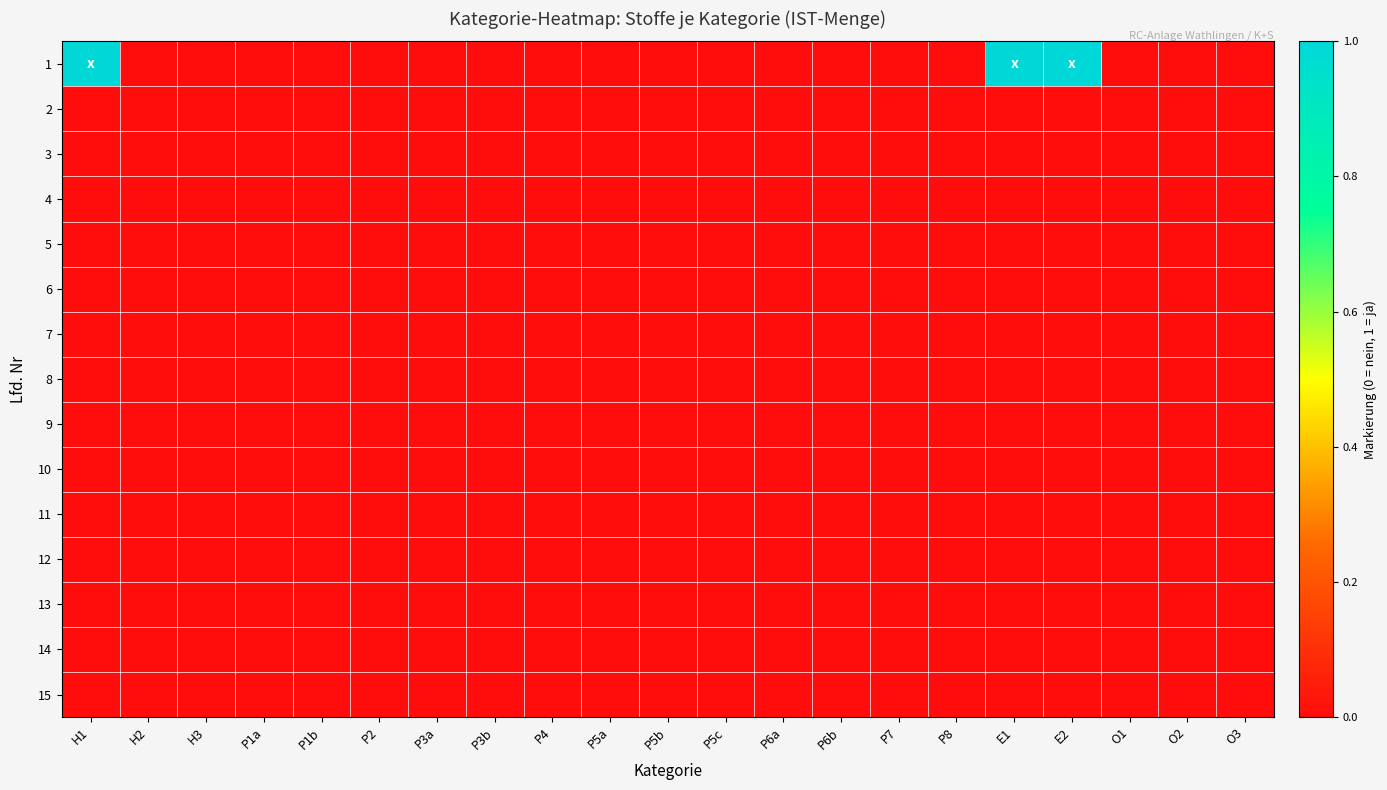

Reading left to right, what are all the values shown in this chart?

1: H1=1	H2=0	H3=0	P1a=0	P1b=0	P2=0	P3a=0	P3b=0	P4=0	P5a=0	P5b=0	P5c=0	P6a=0	P6b=0	P7=0	P8=0	E1=1	E2=1	O1=0	O2=0	O3=0
2: H1=0	H2=0	H3=0	P1a=0	P1b=0	P2=0	P3a=0	P3b=0	P4=0	P5a=0	P5b=0	P5c=0	P6a=0	P6b=0	P7=0	P8=0	E1=0	E2=0	O1=0	O2=0	O3=0
3: H1=0	H2=0	H3=0	P1a=0	P1b=0	P2=0	P3a=0	P3b=0	P4=0	P5a=0	P5b=0	P5c=0	P6a=0	P6b=0	P7=0	P8=0	E1=0	E2=0	O1=0	O2=0	O3=0
4: H1=0	H2=0	H3=0	P1a=0	P1b=0	P2=0	P3a=0	P3b=0	P4=0	P5a=0	P5b=0	P5c=0	P6a=0	P6b=0	P7=0	P8=0	E1=0	E2=0	O1=0	O2=0	O3=0
5: H1=0	H2=0	H3=0	P1a=0	P1b=0	P2=0	P3a=0	P3b=0	P4=0	P5a=0	P5b=0	P5c=0	P6a=0	P6b=0	P7=0	P8=0	E1=0	E2=0	O1=0	O2=0	O3=0
6: H1=0	H2=0	H3=0	P1a=0	P1b=0	P2=0	P3a=0	P3b=0	P4=0	P5a=0	P5b=0	P5c=0	P6a=0	P6b=0	P7=0	P8=0	E1=0	E2=0	O1=0	O2=0	O3=0
7: H1=0	H2=0	H3=0	P1a=0	P1b=0	P2=0	P3a=0	P3b=0	P4=0	P5a=0	P5b=0	P5c=0	P6a=0	P6b=0	P7=0	P8=0	E1=0	E2=0	O1=0	O2=0	O3=0
8: H1=0	H2=0	H3=0	P1a=0	P1b=0	P2=0	P3a=0	P3b=0	P4=0	P5a=0	P5b=0	P5c=0	P6a=0	P6b=0	P7=0	P8=0	E1=0	E2=0	O1=0	O2=0	O3=0
9: H1=0	H2=0	H3=0	P1a=0	P1b=0	P2=0	P3a=0	P3b=0	P4=0	P5a=0	P5b=0	P5c=0	P6a=0	P6b=0	P7=0	P8=0	E1=0	E2=0	O1=0	O2=0	O3=0
10: H1=0	H2=0	H3=0	P1a=0	P1b=0	P2=0	P3a=0	P3b=0	P4=0	P5a=0	P5b=0	P5c=0	P6a=0	P6b=0	P7=0	P8=0	E1=0	E2=0	O1=0	O2=0	O3=0
11: H1=0	H2=0	H3=0	P1a=0	P1b=0	P2=0	P3a=0	P3b=0	P4=0	P5a=0	P5b=0	P5c=0	P6a=0	P6b=0	P7=0	P8=0	E1=0	E2=0	O1=0	O2=0	O3=0
12: H1=0	H2=0	H3=0	P1a=0	P1b=0	P2=0	P3a=0	P3b=0	P4=0	P5a=0	P5b=0	P5c=0	P6a=0	P6b=0	P7=0	P8=0	E1=0	E2=0	O1=0	O2=0	O3=0
13: H1=0	H2=0	H3=0	P1a=0	P1b=0	P2=0	P3a=0	P3b=0	P4=0	P5a=0	P5b=0	P5c=0	P6a=0	P6b=0	P7=0	P8=0	E1=0	E2=0	O1=0	O2=0	O3=0
14: H1=0	H2=0	H3=0	P1a=0	P1b=0	P2=0	P3a=0	P3b=0	P4=0	P5a=0	P5b=0	P5c=0	P6a=0	P6b=0	P7=0	P8=0	E1=0	E2=0	O1=0	O2=0	O3=0
15: H1=0	H2=0	H3=0	P1a=0	P1b=0	P2=0	P3a=0	P3b=0	P4=0	P5a=0	P5b=0	P5c=0	P6a=0	P6b=0	P7=0	P8=0	E1=0	E2=0	O1=0	O2=0	O3=0